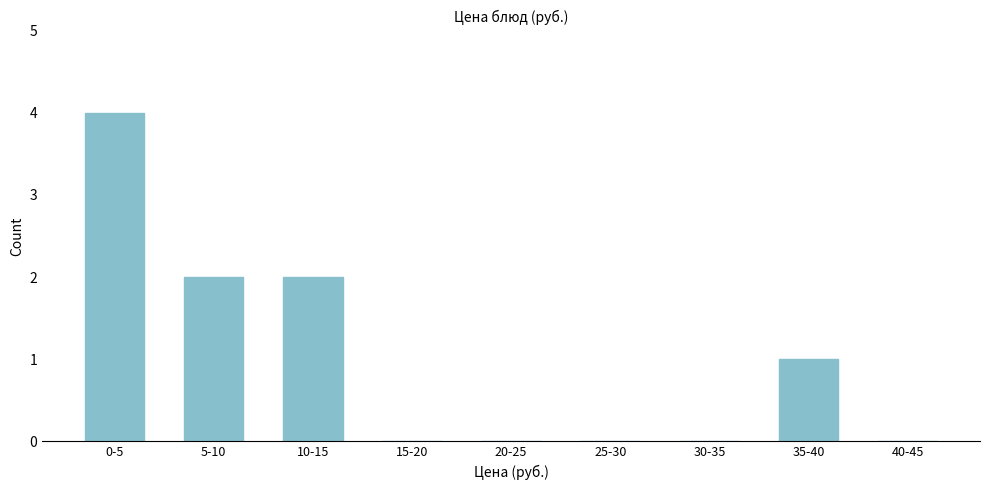

Reading left to right, extract all data points from this chart.

0-5=4	5-10=2	10-15=2	15-20=0	20-25=0	25-30=0	30-35=0	35-40=1	40-45=0